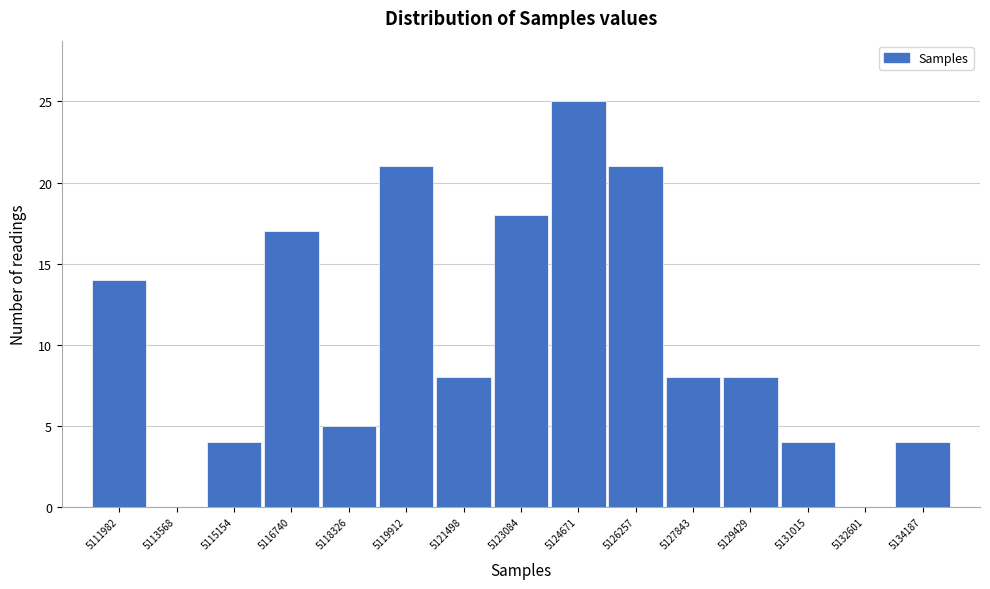

Reading left to right, what are all the values shown in this chart?

5111982=14	5113568=0	5115154=4	5116740=17	5118326=5	5119912=21	5121498=8	5123084=18	5124671=25	5126257=21	5127843=8	5129429=8	5131015=4	5132601=0	5134187=4